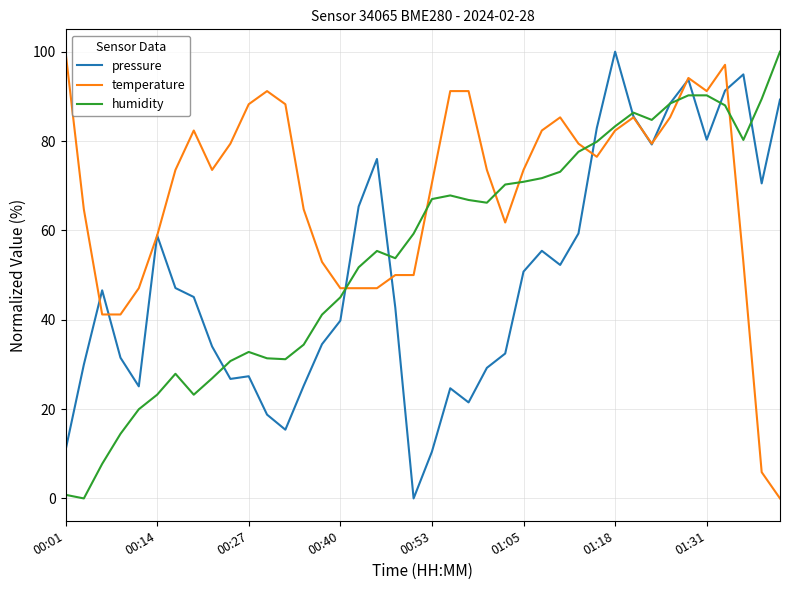

Which series has the largest total across all categories?

temperature